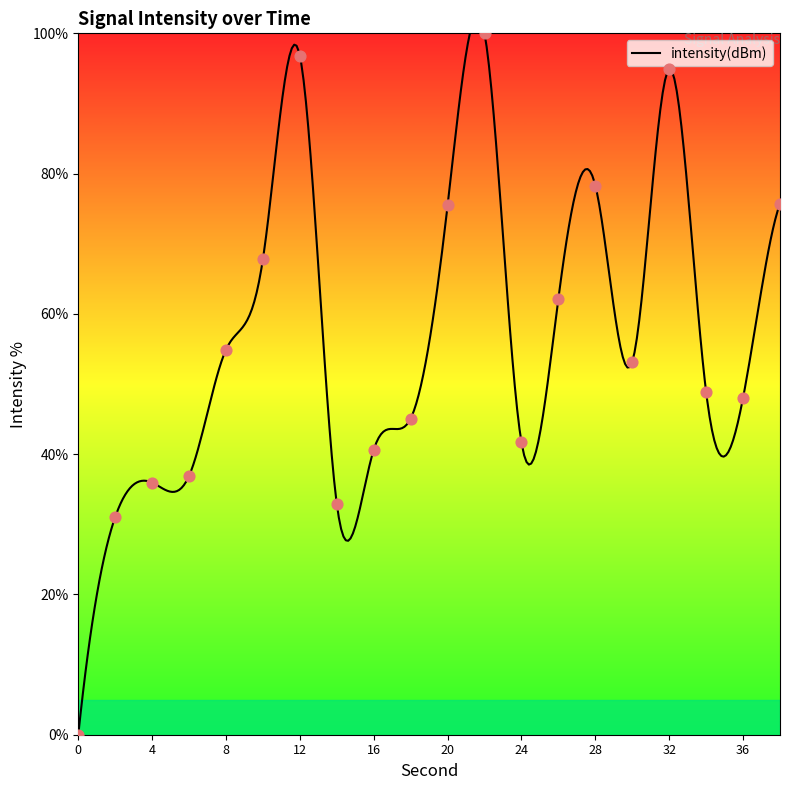

Which has a higher value, 14 or 6?

6